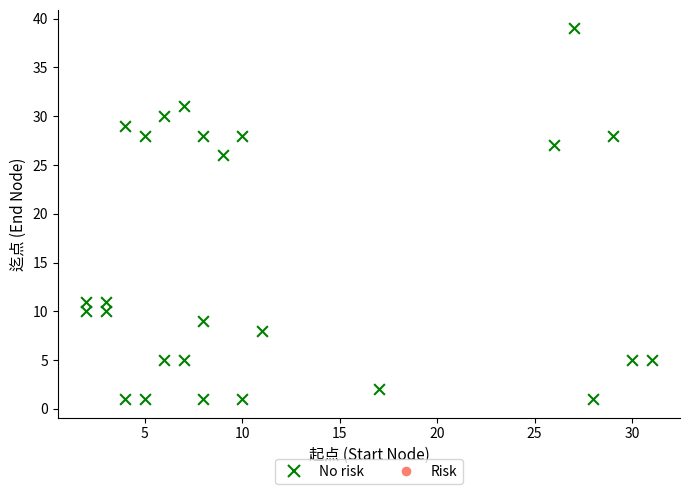

What Y value in the scatter plot is closest to 20?

26